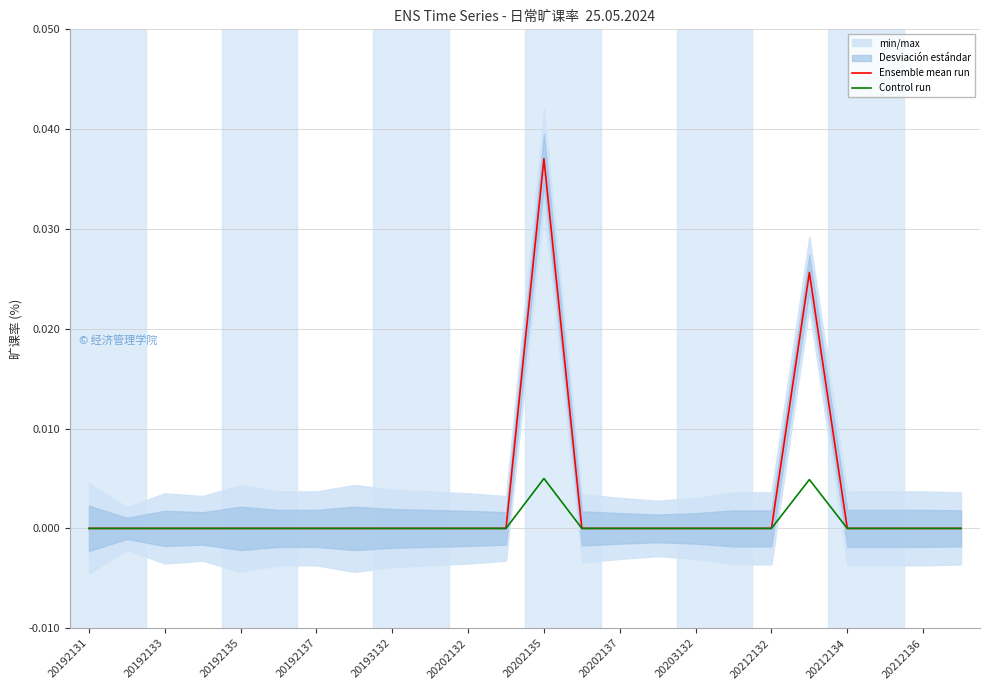

True or false: Ensemble mean run and Control run intersect in this chart.

False